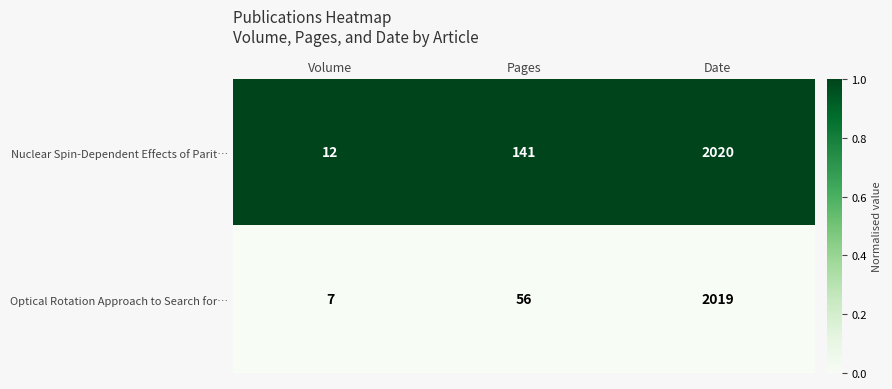

Where is Optical Rotation Approach to Search for… nearest to the value 1013?

Pages